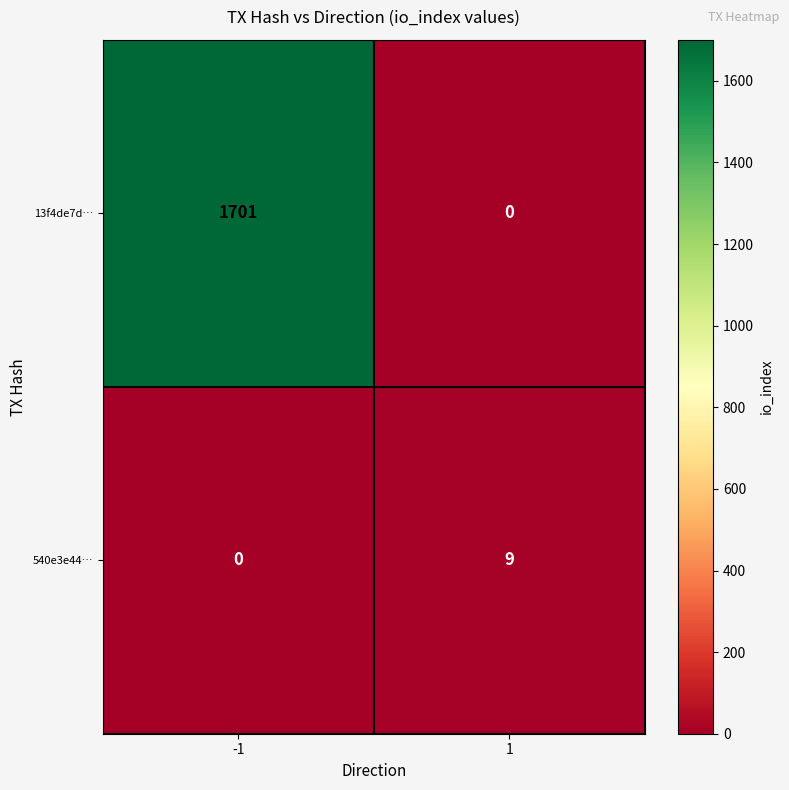

What is the sum of the 13f4de7d… values at 1 and -1?

1701